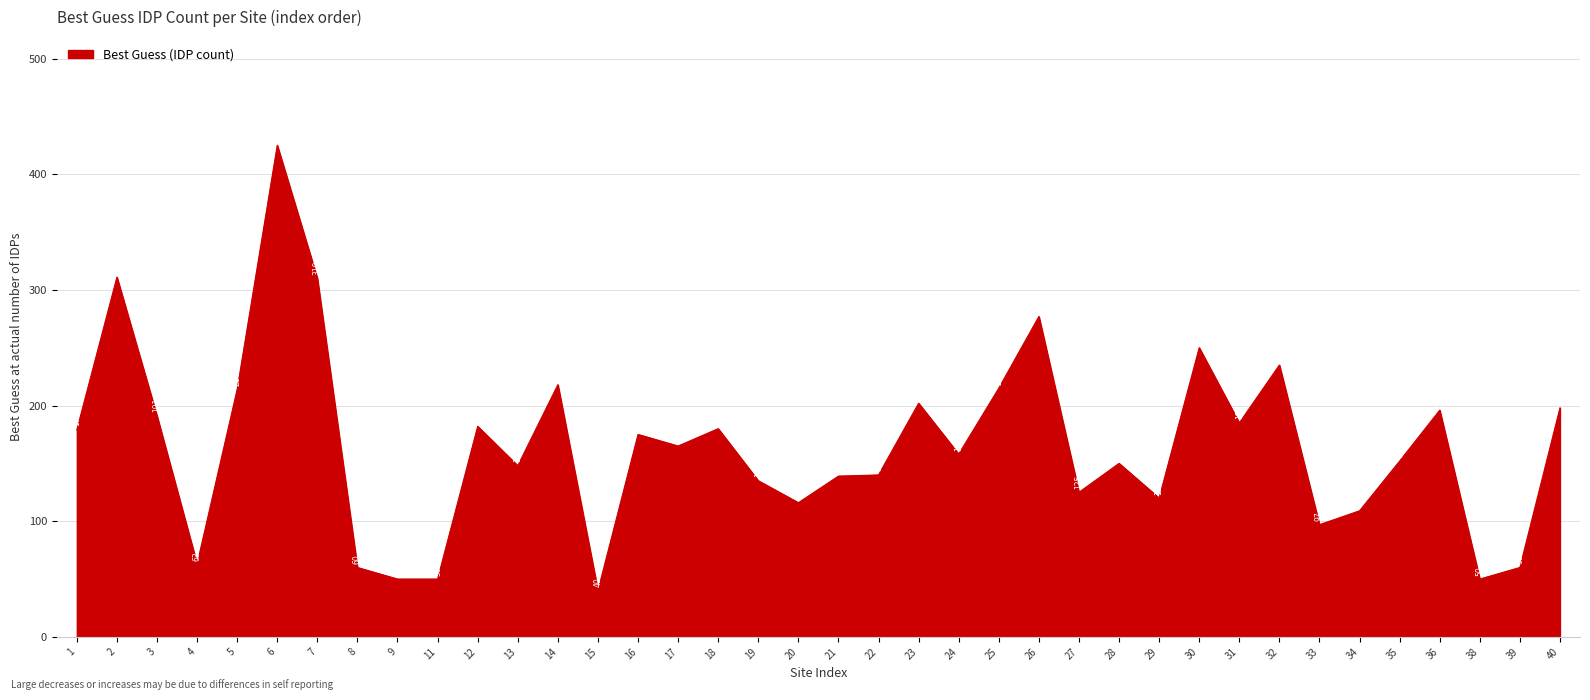

What value does the data have at 19, to the nearest 10?

140